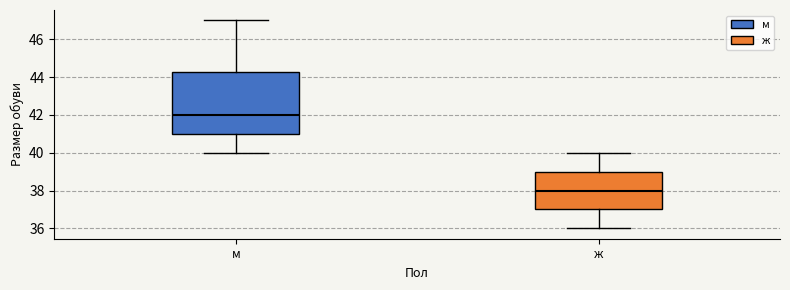

Which box has the highest median line?

м